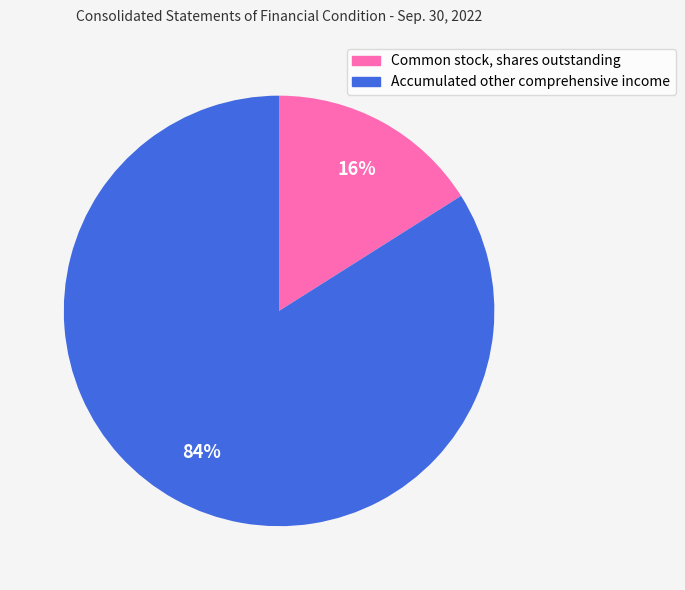

Which slice is the largest?

Accumulated other comprehensive income